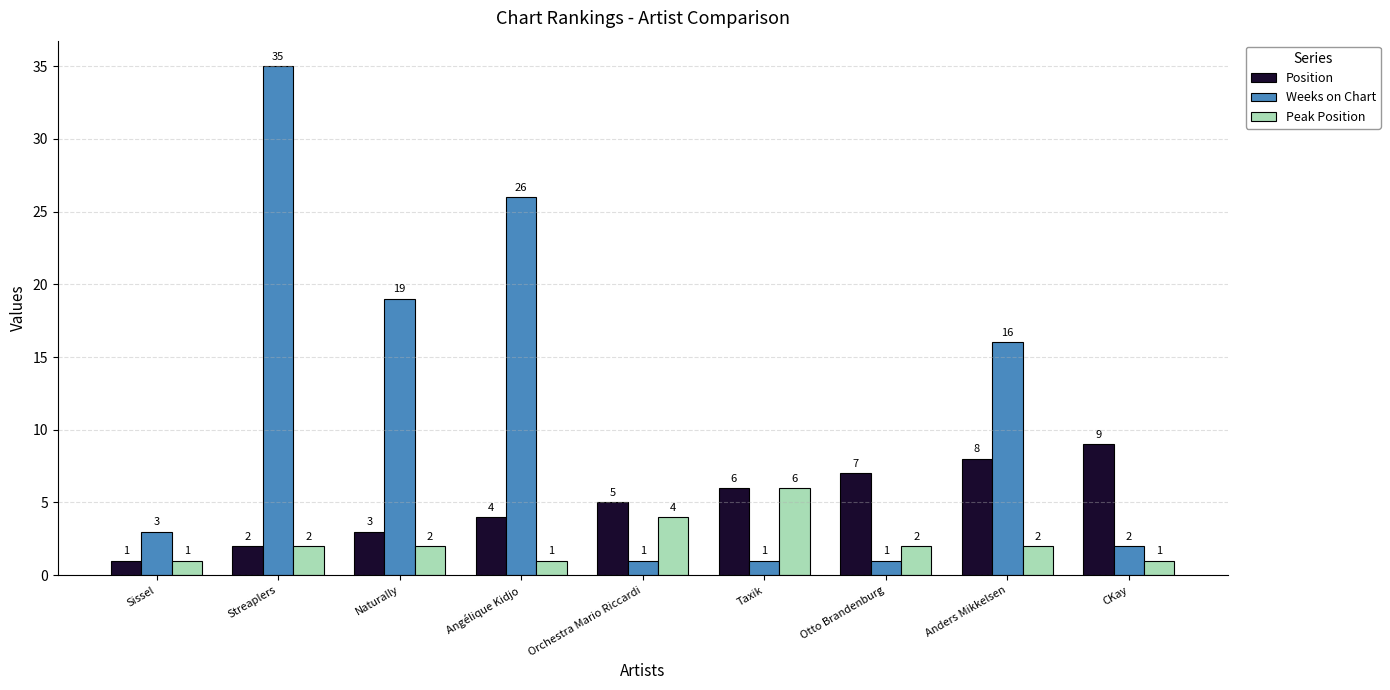

How many bars are there in total?

27